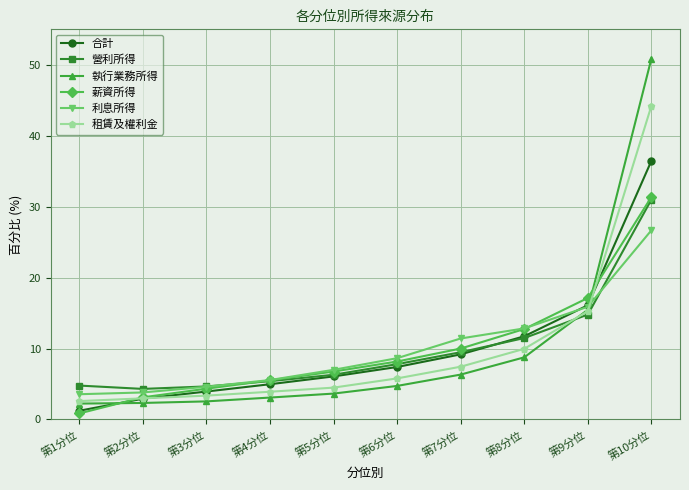

What is the average value of the 合計 series?

10.0